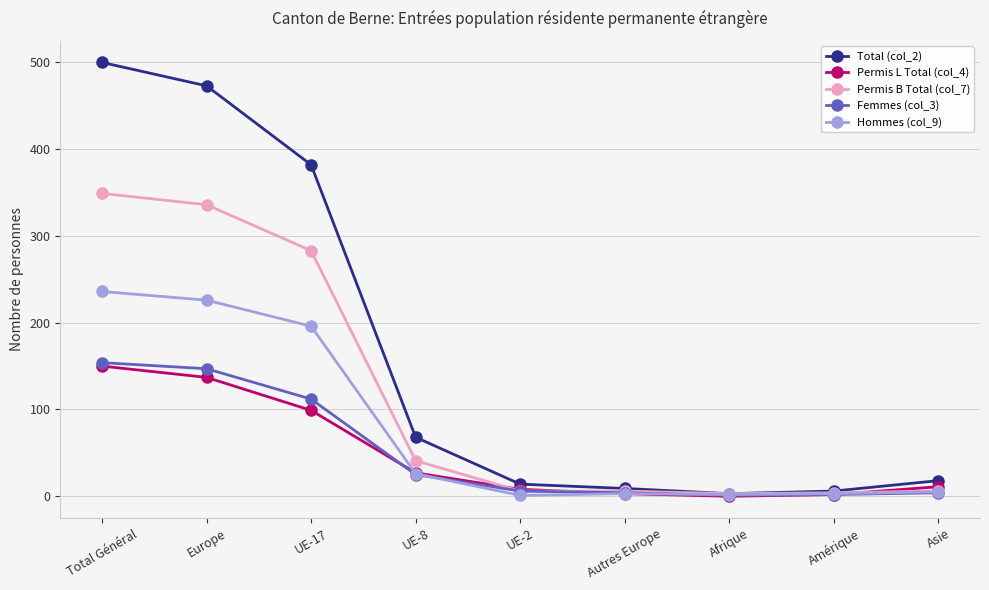

What is the average value of the Total (col_2) series?

164